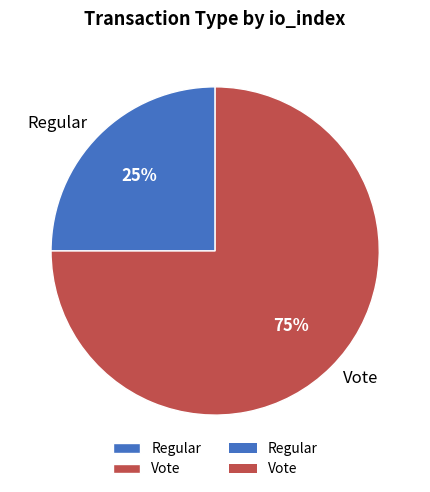

Rank the categories by value from lowest to highest.

Regular, Vote